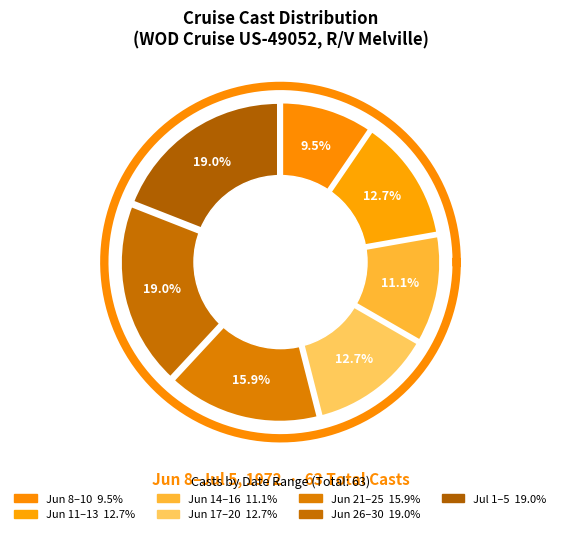

Does any single category account for the majority?

No